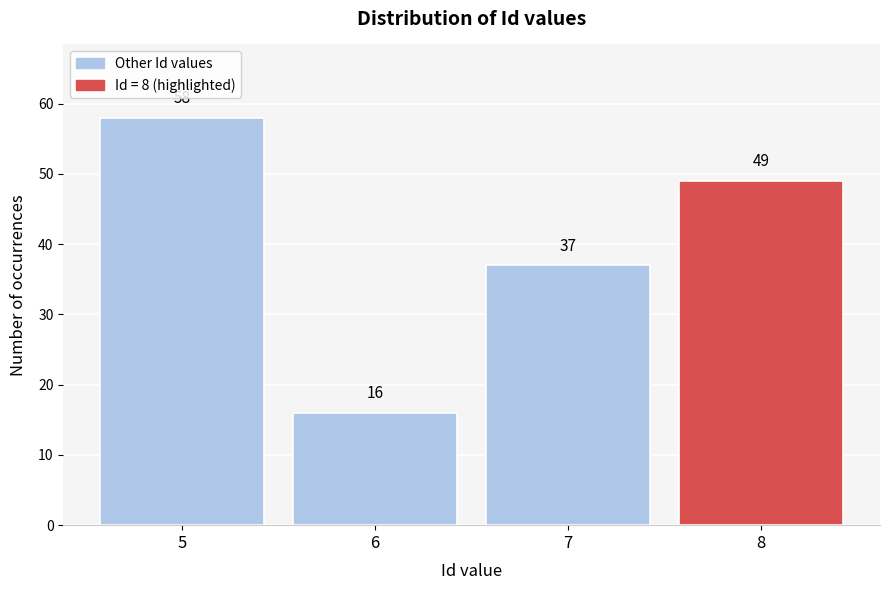

Reading right to left, extract all data points from this chart.

49	37	16	58